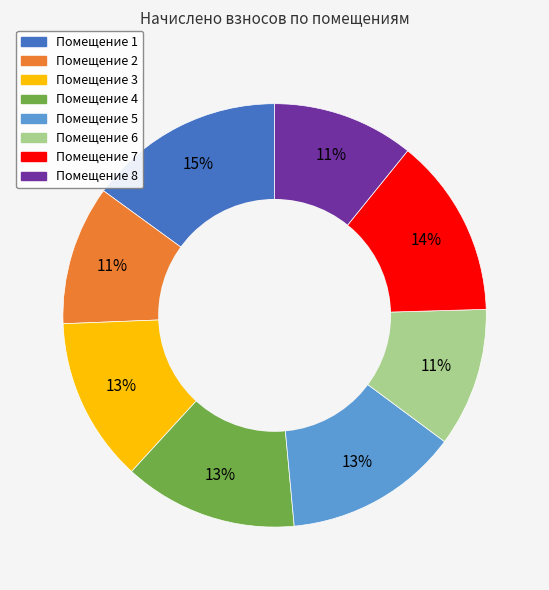

Count the number of slices in the pie.

8